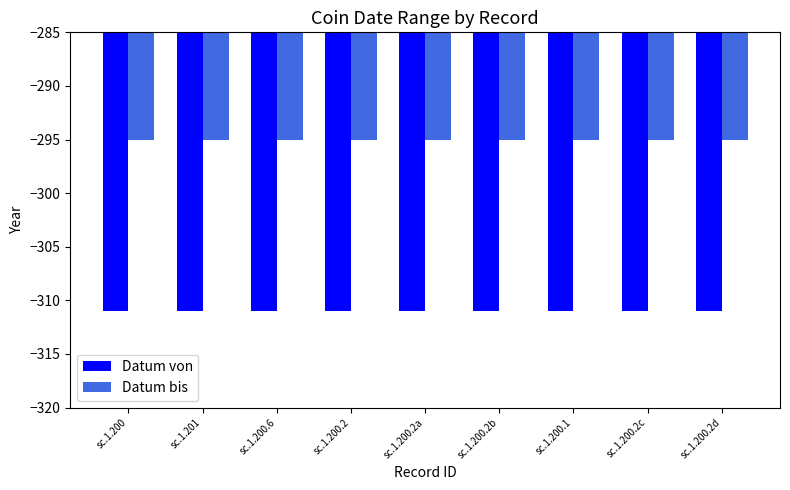

What is the difference between the highest and lowest values at sc.1.200.2d?

16